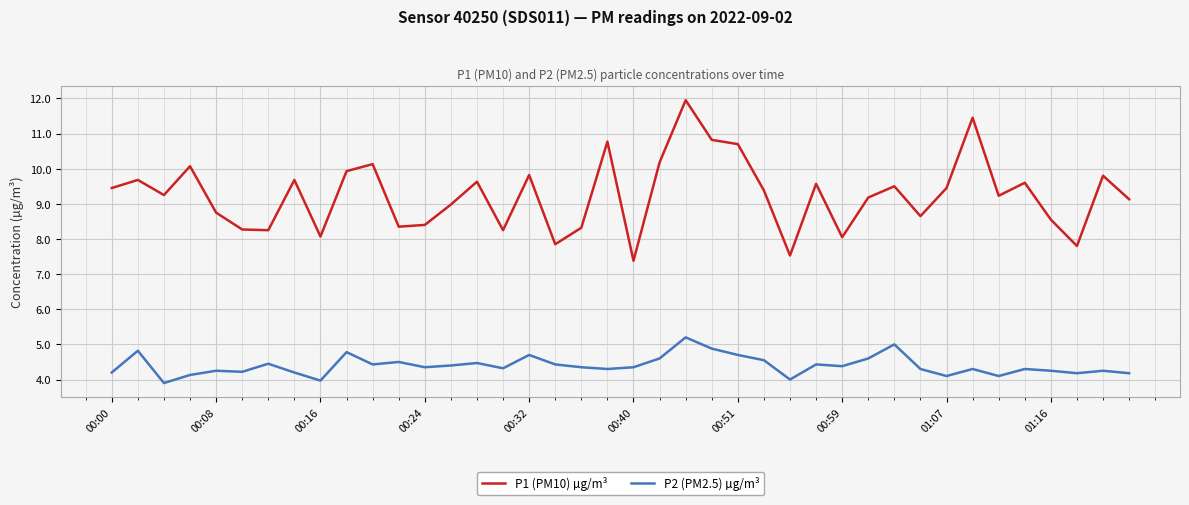

Which series has the widest spread of values?

P1 (PM10) µg/m³